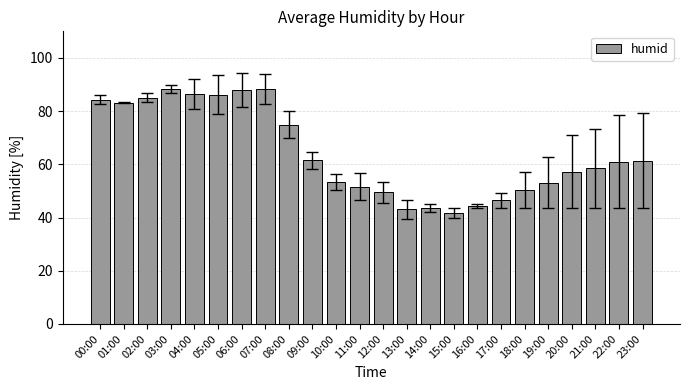

The chart shows a value of 15.1 at 10:00. True or false?

False